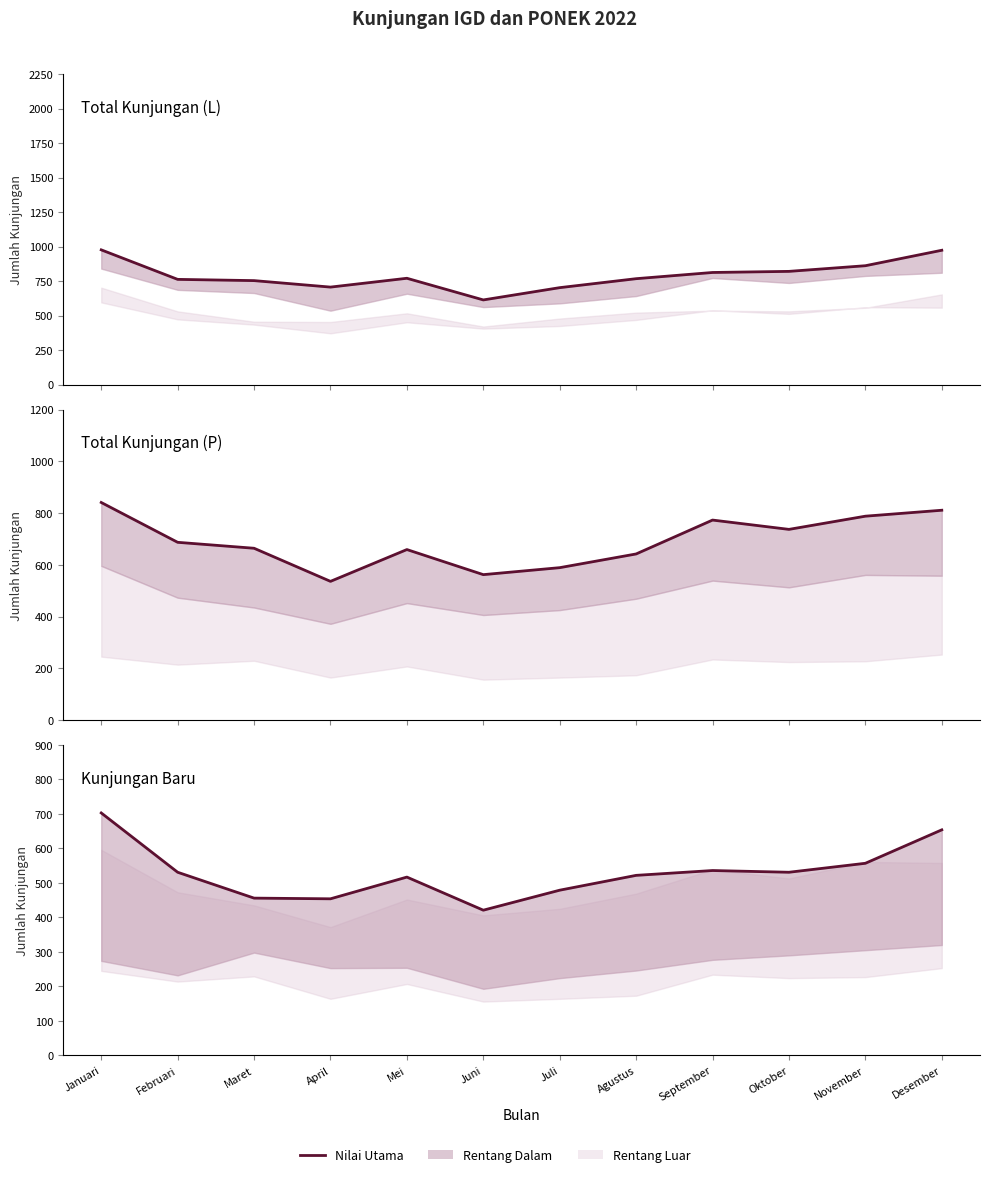

What is the average value of the Total Perempuan series?

691